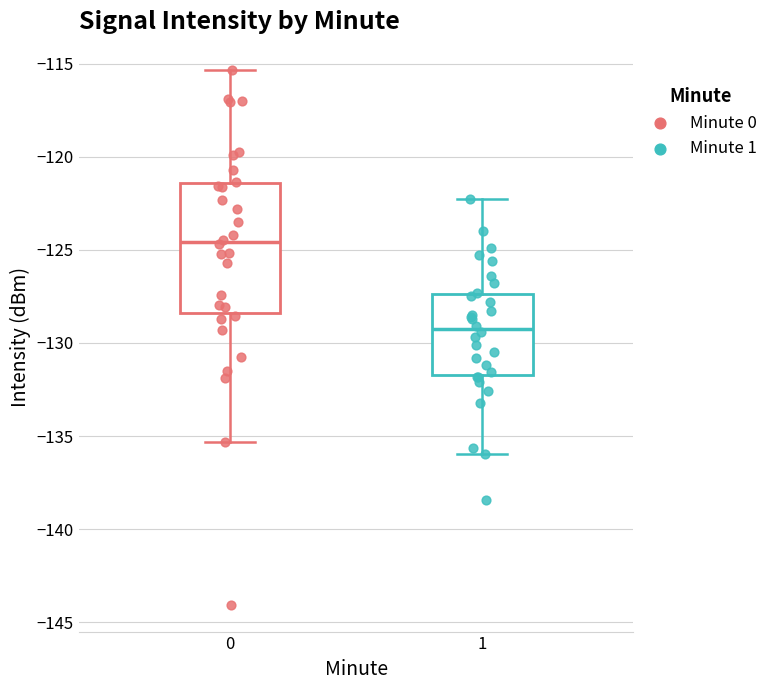

Comparing the boxes themselves (not the whiskers), which one is the tallest?

0